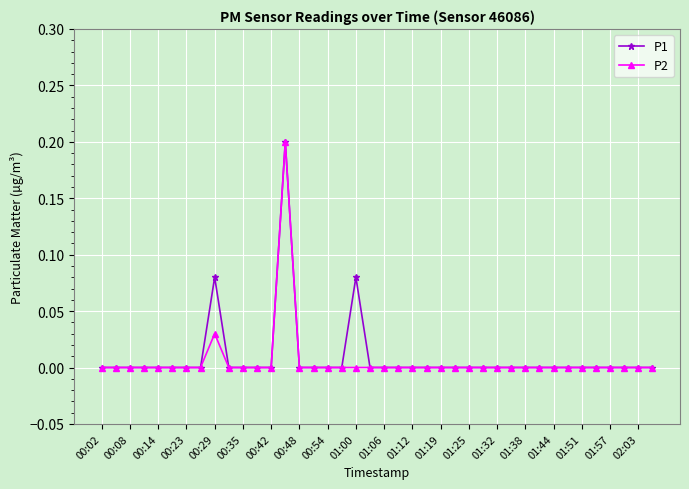

How many lines are shown in the chart?

2